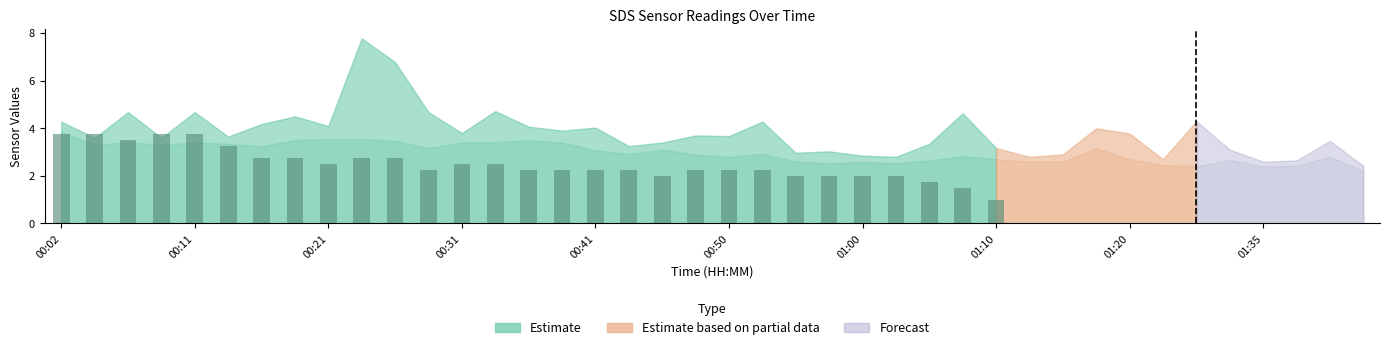

What is the value of the 25th bar from the left?

2.0